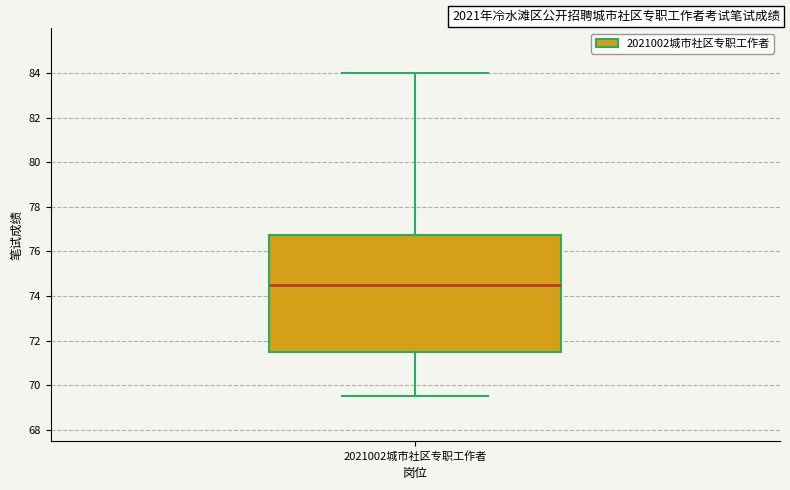

Read this box plot against the y-axis: the position of the median line, the range covered by the box, and the ends of both whiskers. The values are not printed on the chart, so give them approximately, as read against the axis.

median 74.6, box 71.6 to 76.8, whiskers 69.6 to 84.0